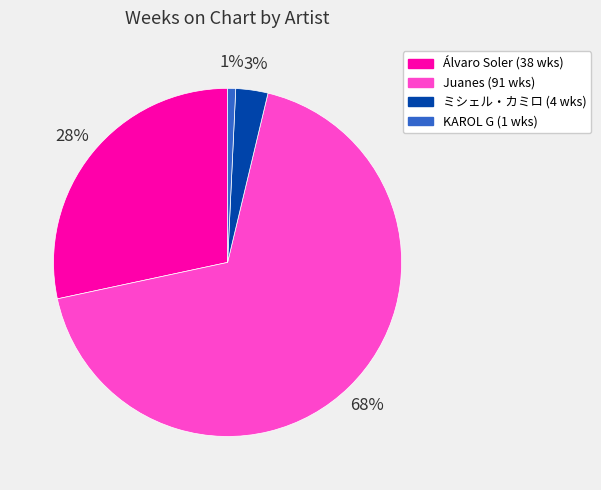

How many slices are in this pie chart?

4